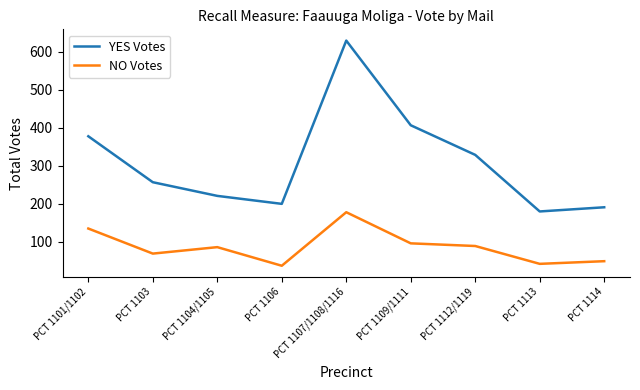

At how many categories does at least one series exceed 65?

9